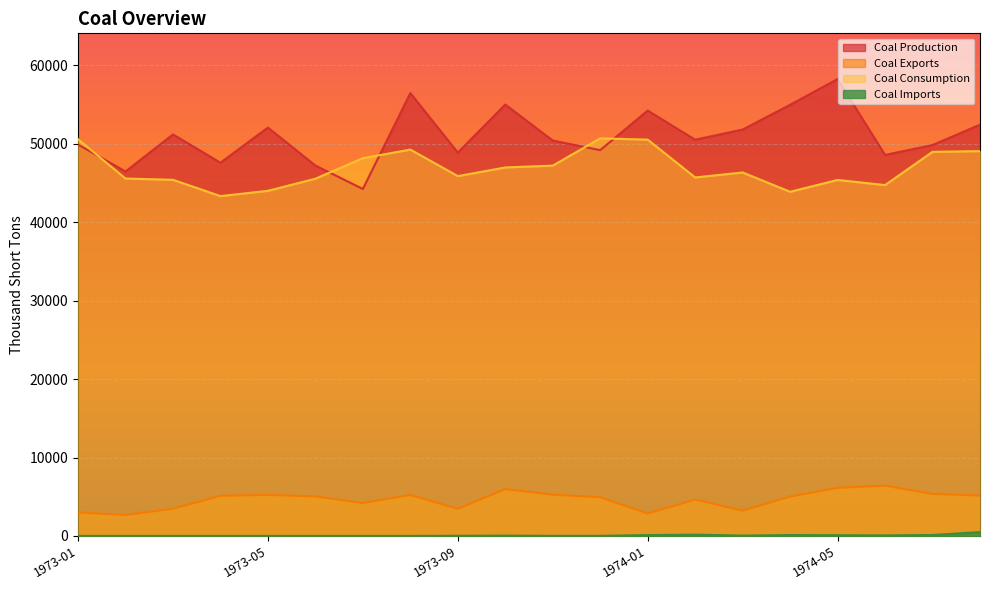

At which category is the sum across all series the highest?

1973-08